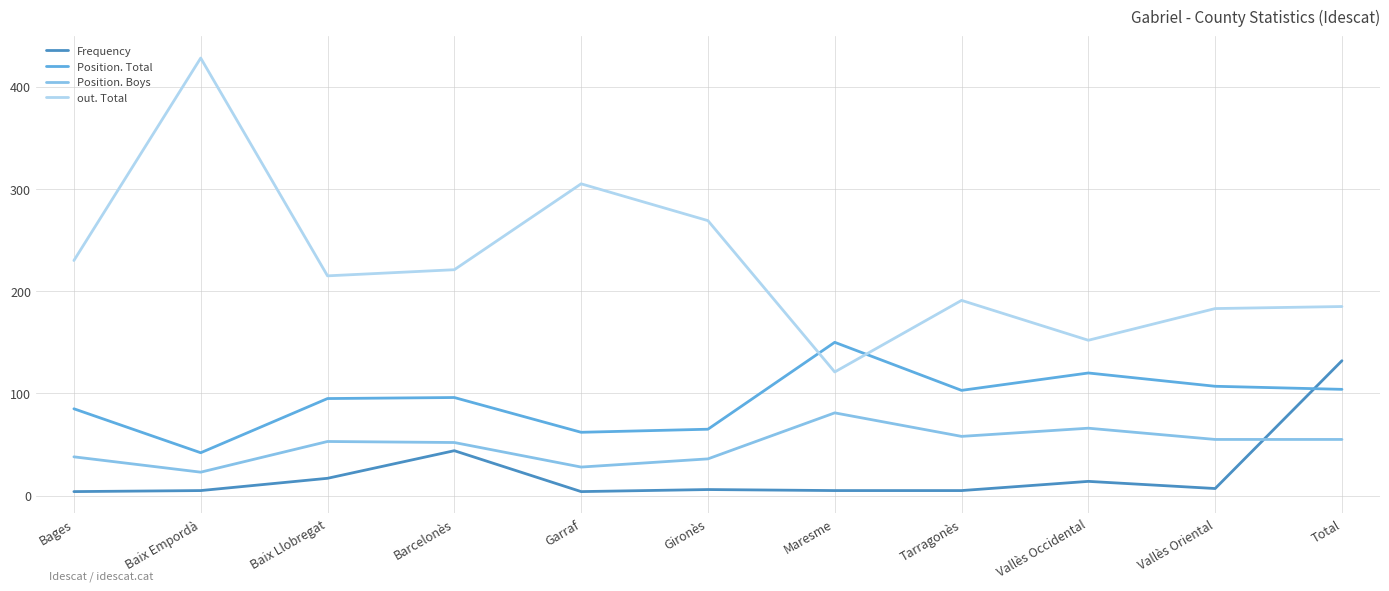

True or false: out. Total has a value of 221 at Barcelonès.

True